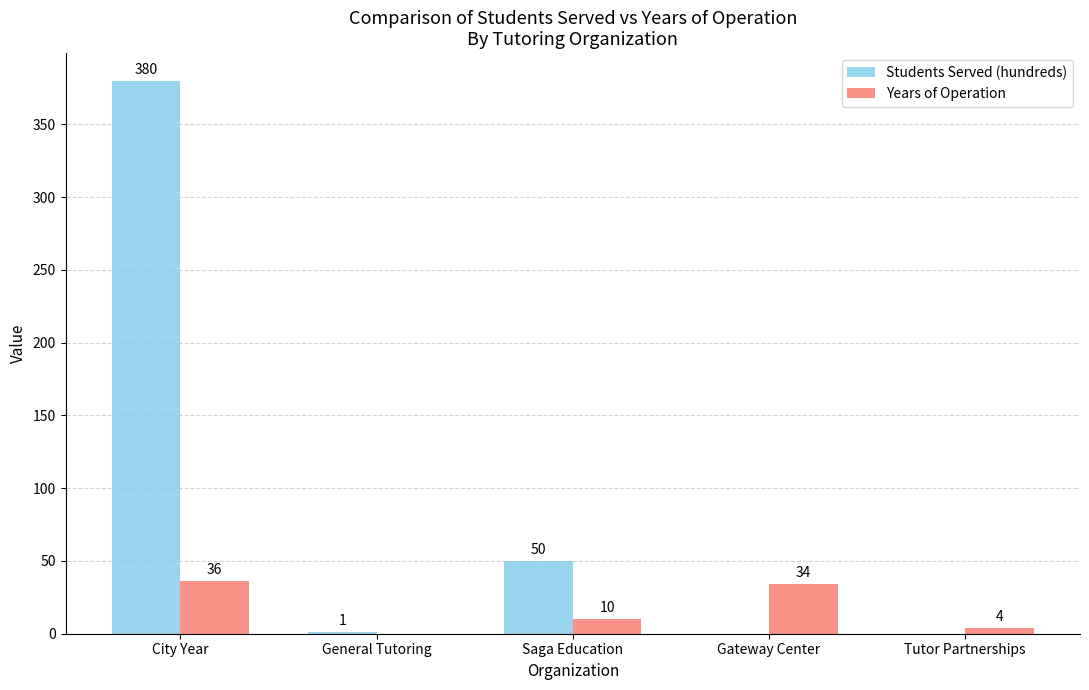

Which series has the largest total across all categories?

Students Served (hundreds)